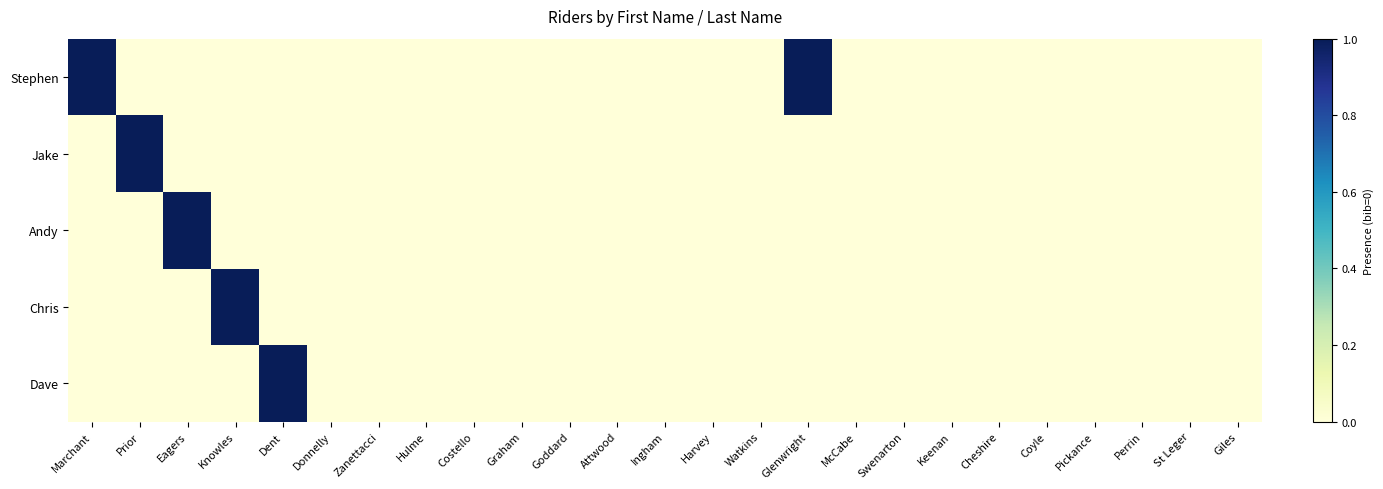

At how many categories does at least one series exceed 0?

6